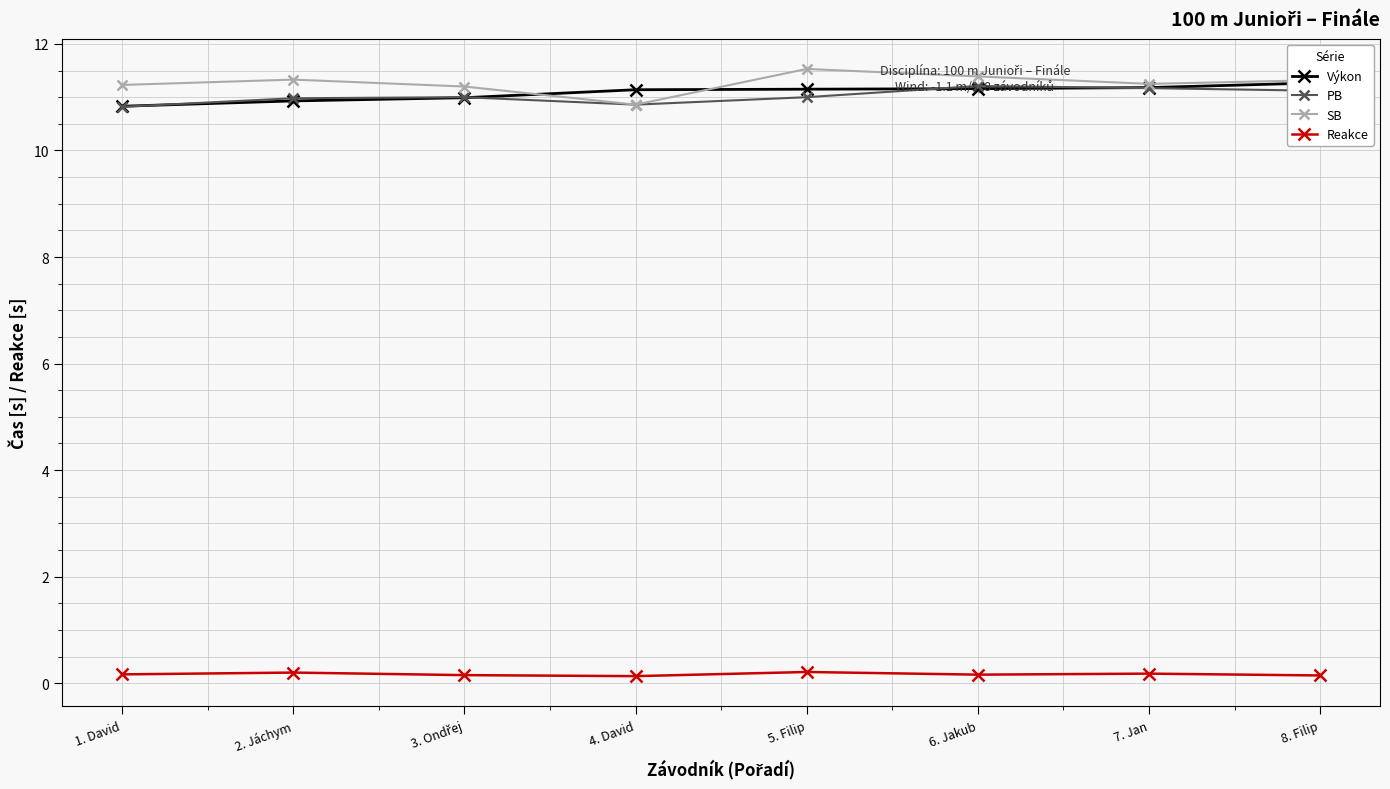

What is the spread (max minus min) of values at 2. Jáchym?

11.1